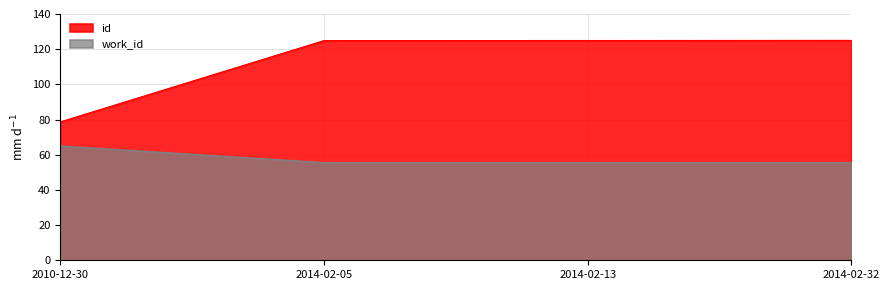

List the series in order of their peak value, lowest first.

work_id, id